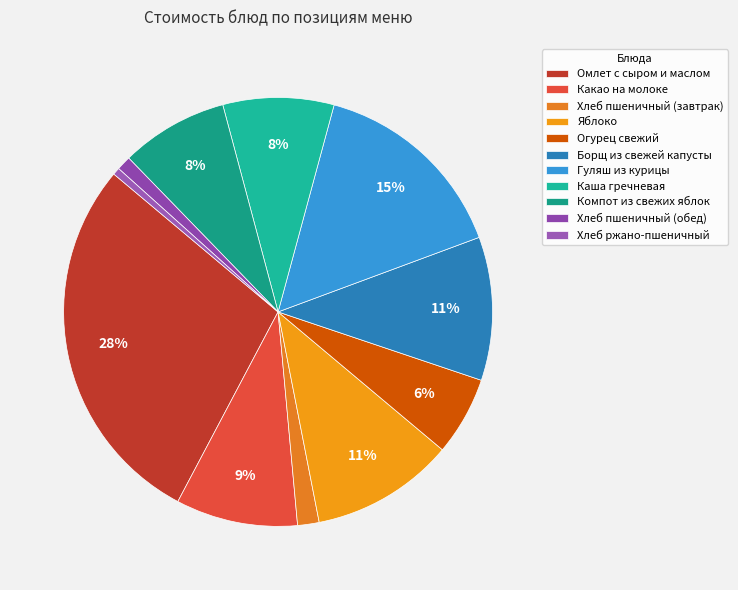

To the nearest percent, what is the difference between the largest and smallest slice percentages?

28%